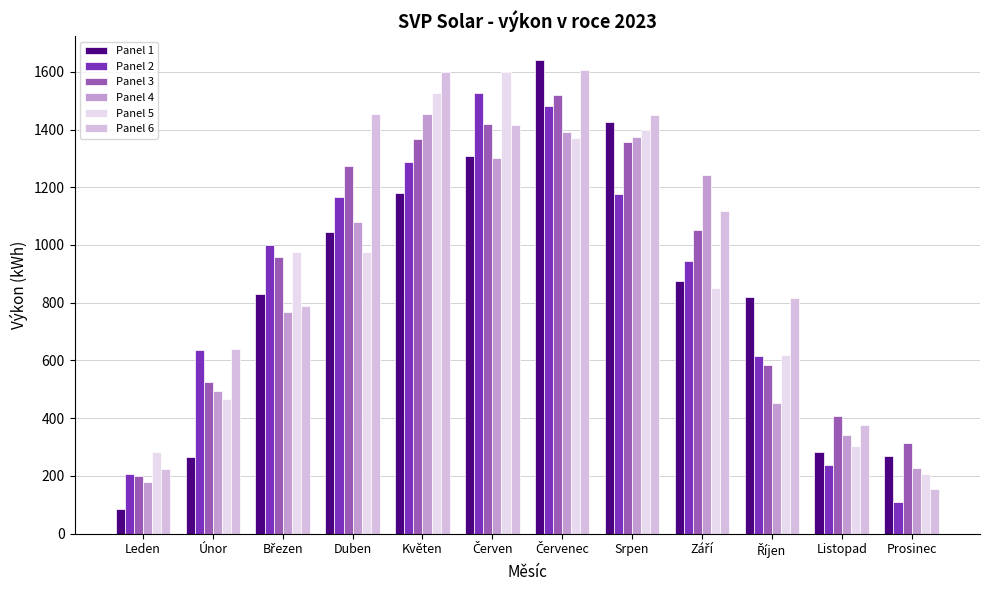

What is the minimum value shown in the chart?

84